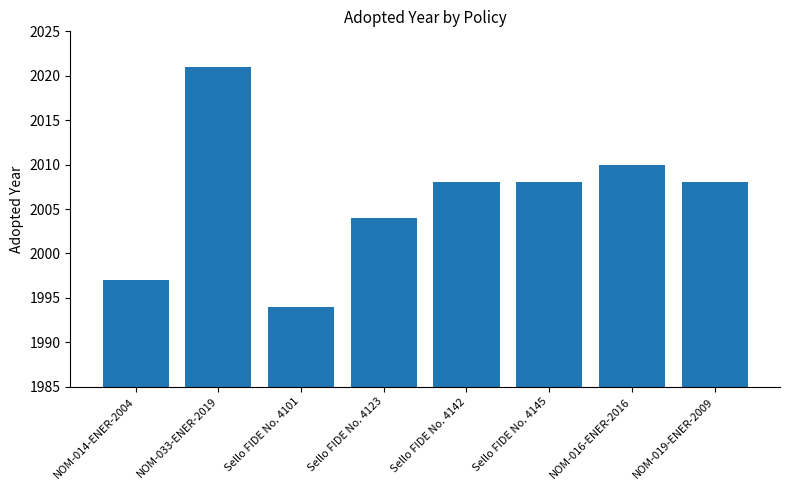

The chart shows a value of 414 at Sello FIDE No. 4145. True or false?

False